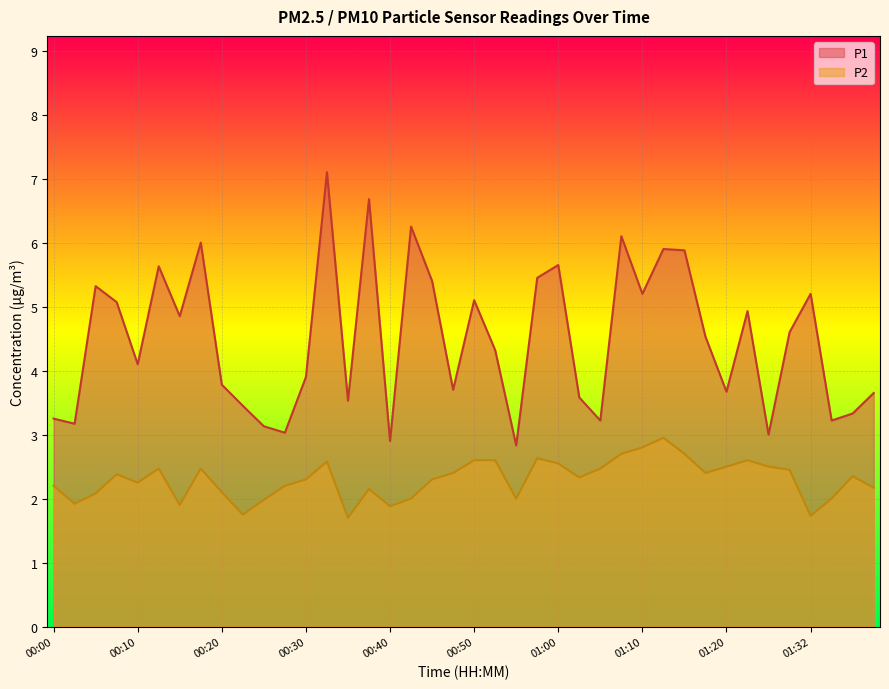

At how many categories does at least one series exceed 4?

22